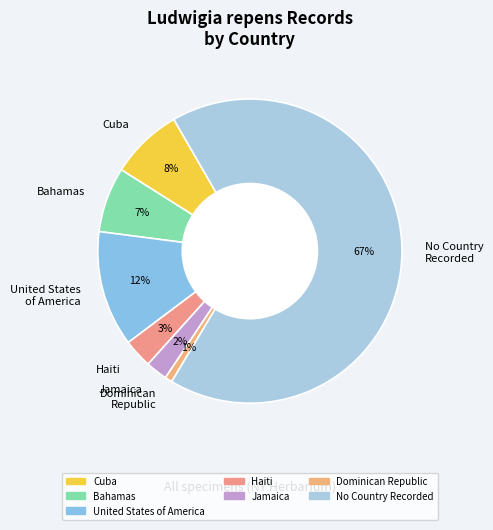

Which category has the biggest portion of the pie?

No Country Recorded